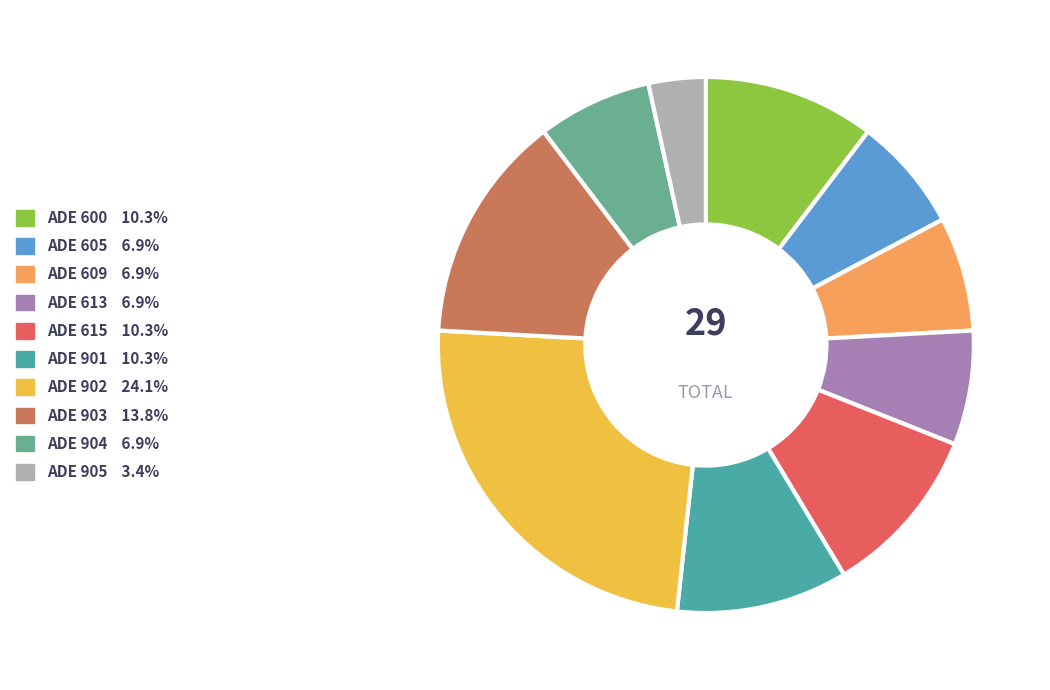

Is it true that ADE 902 is 15% of the pie?

False